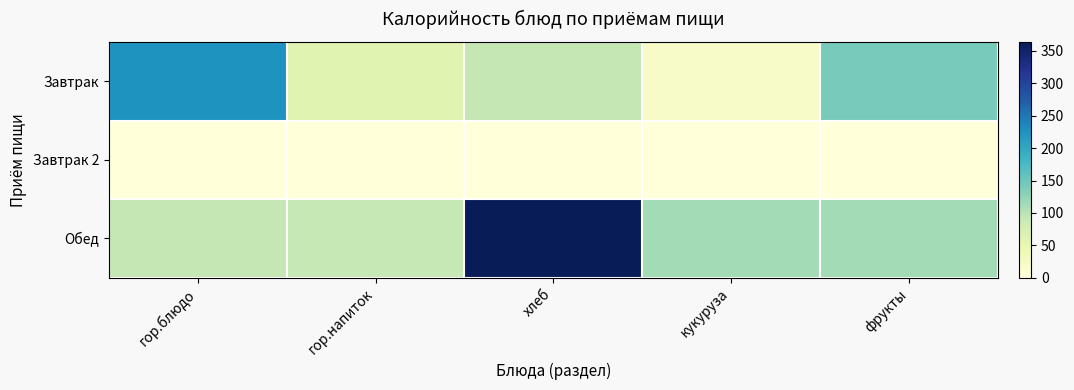

What is the total value across all series at кукуруза?

133.8